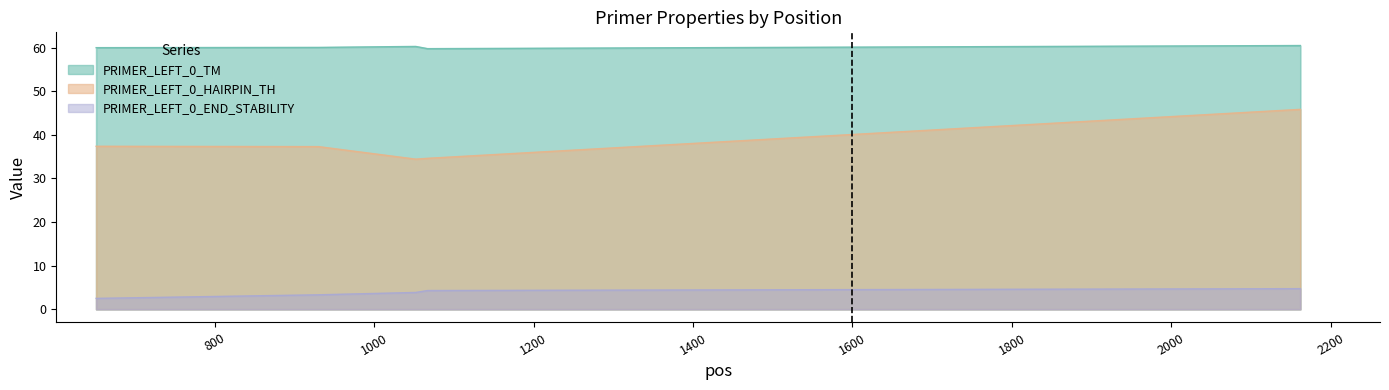

The PRIMER_LEFT_0_HAIRPIN_TH series shows 34.4 at 1052. True or false?

True